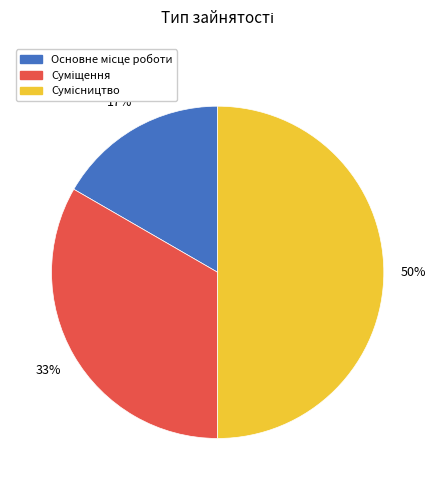

How many slices are in this pie chart?

3